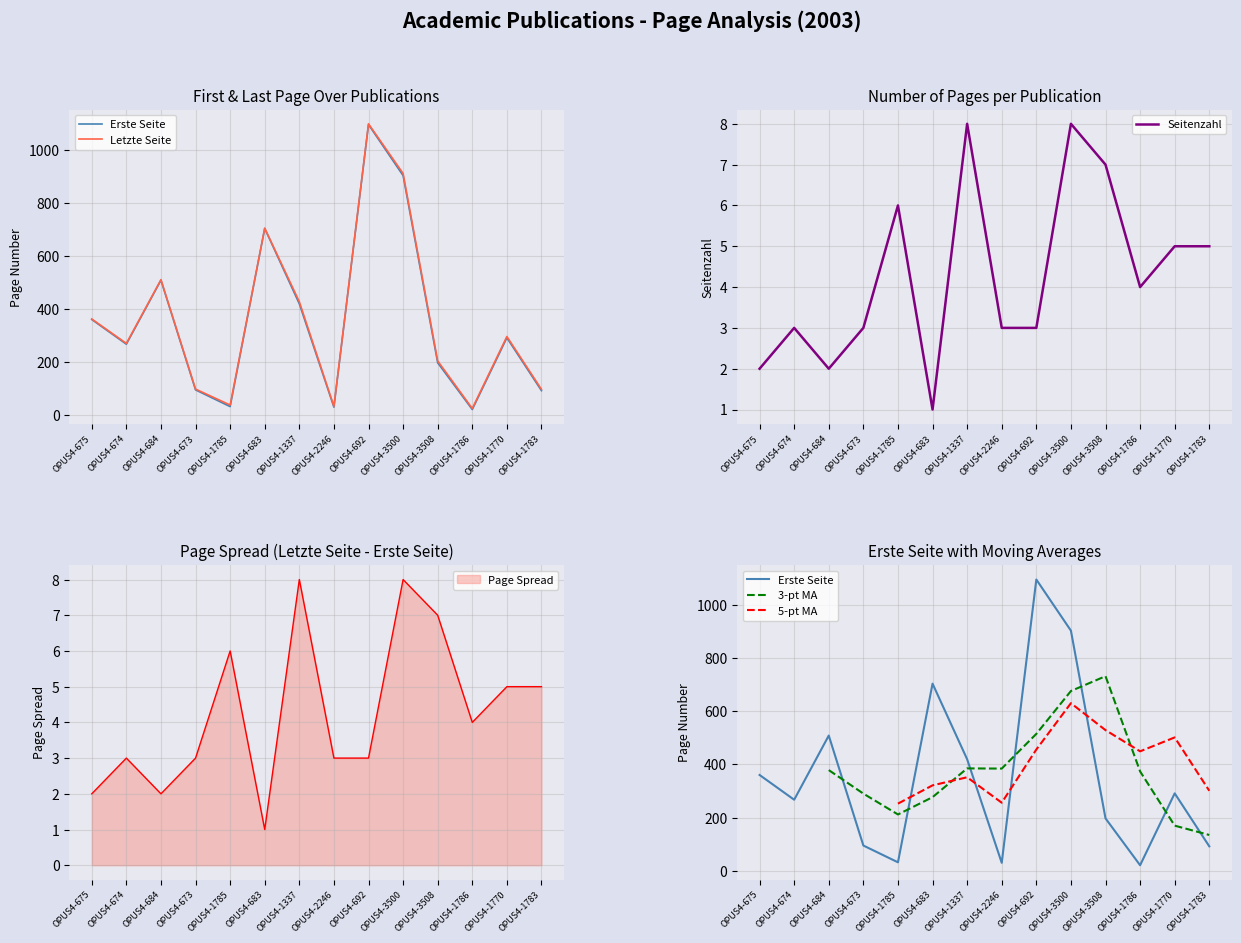

Read the Letzte Seite value at OPUS4-1785.

38